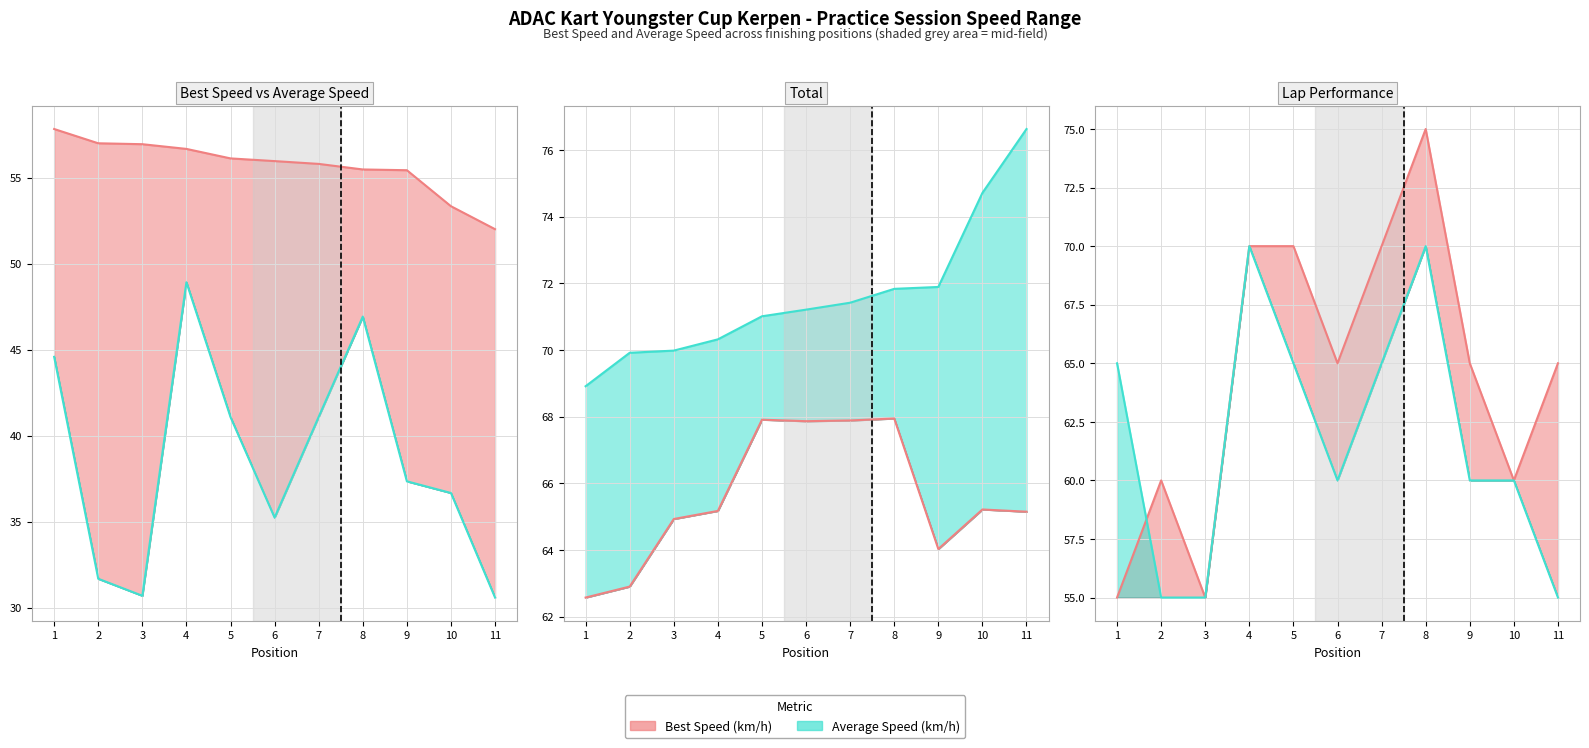

The value of Best Lap time at 7 is 117.2. True or false?

False